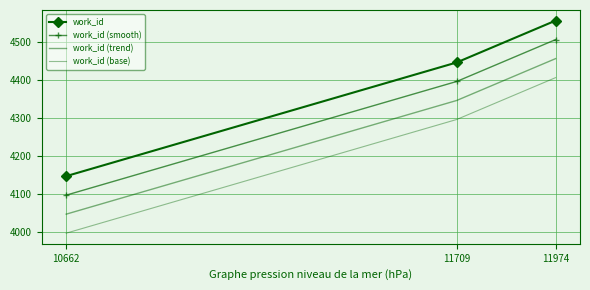

At how many categories does at least one series exceed 4040?

3